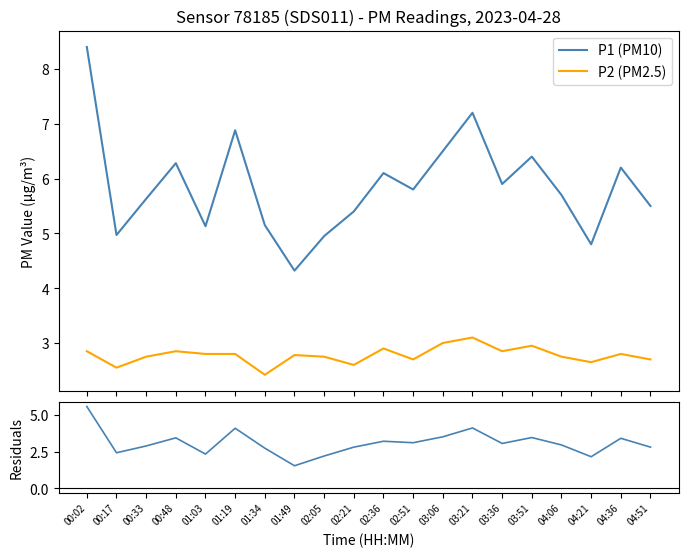

Is it true that P1 - P2 equals 2.4 at 00:17?

True